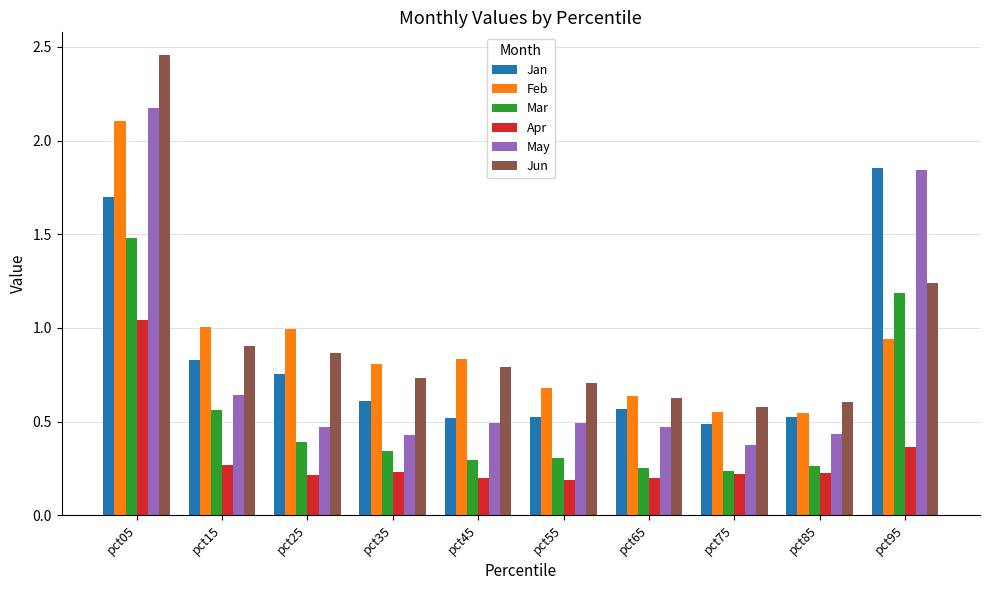

What is the sum of the Jan values at pct55 and pct95?

2.4